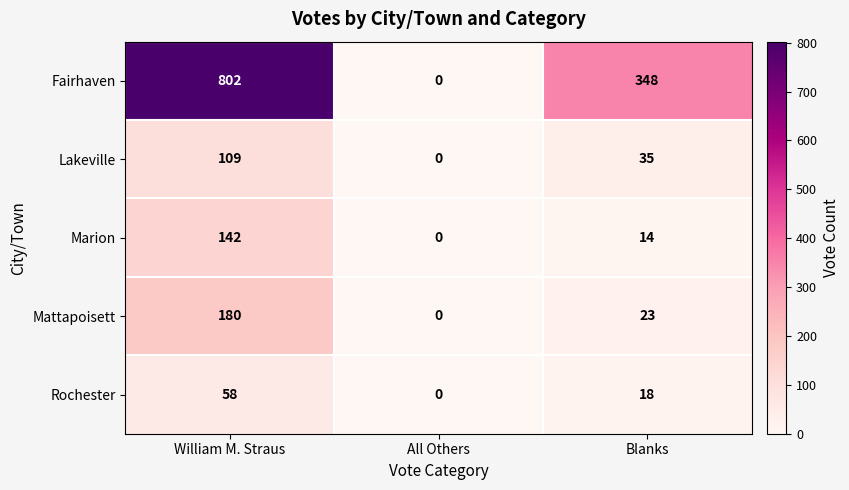

What is the average value of the Rochester series?

25